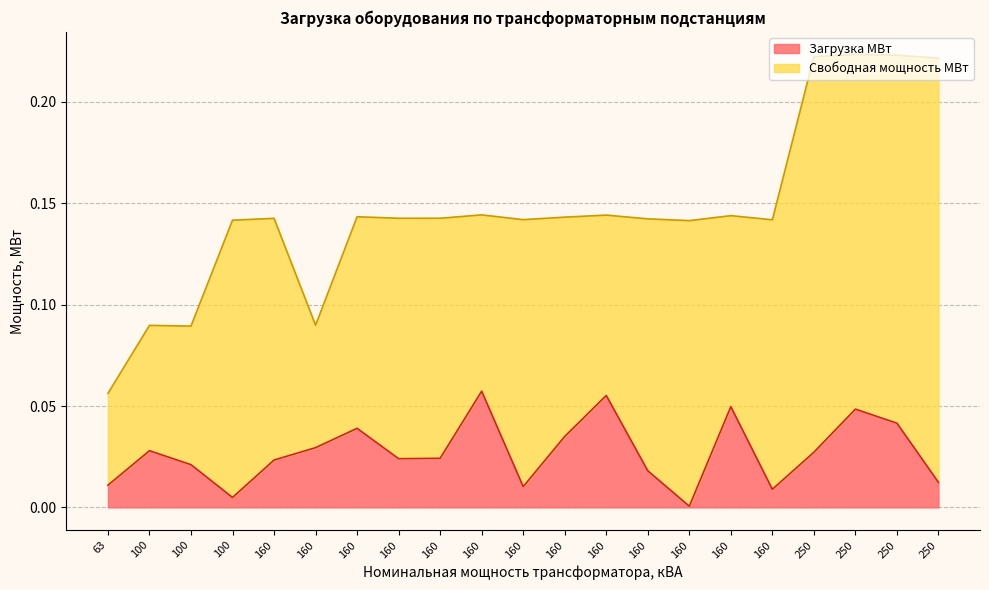

How many data points does each series have?

21